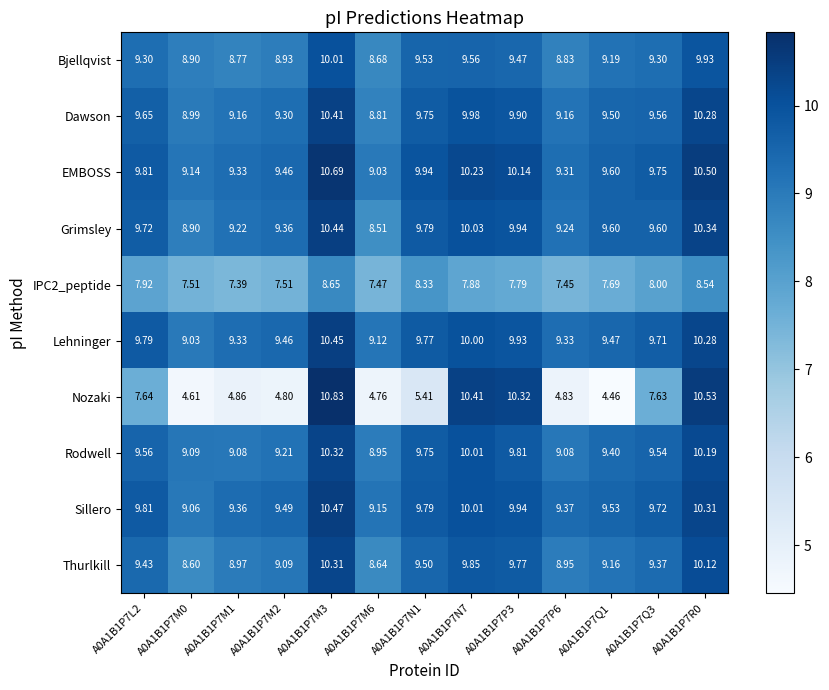

Which series has the widest spread of values?

Nozaki